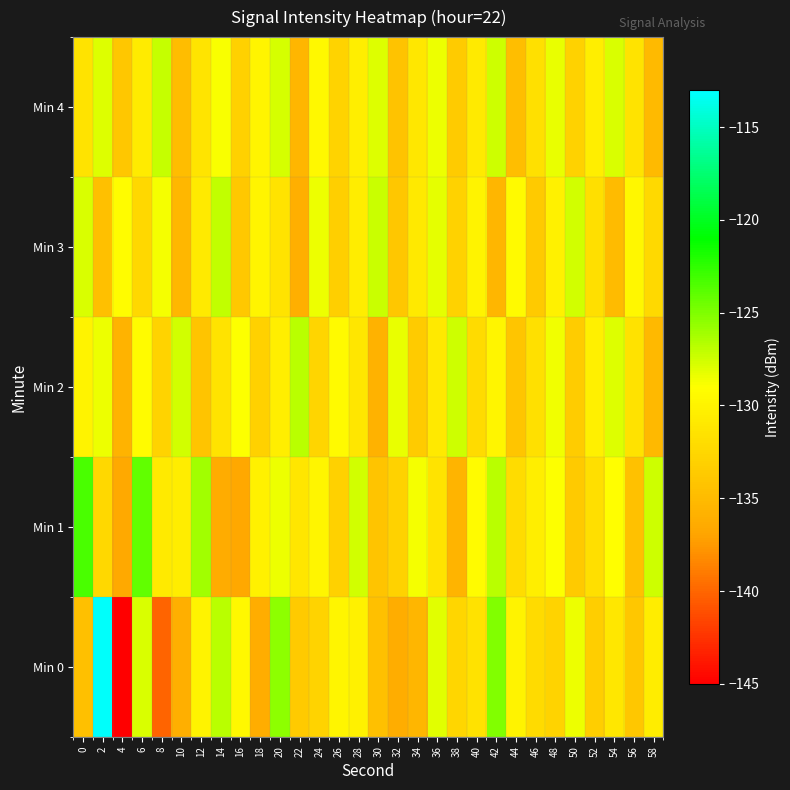

How many categories are shown in the chart?

30